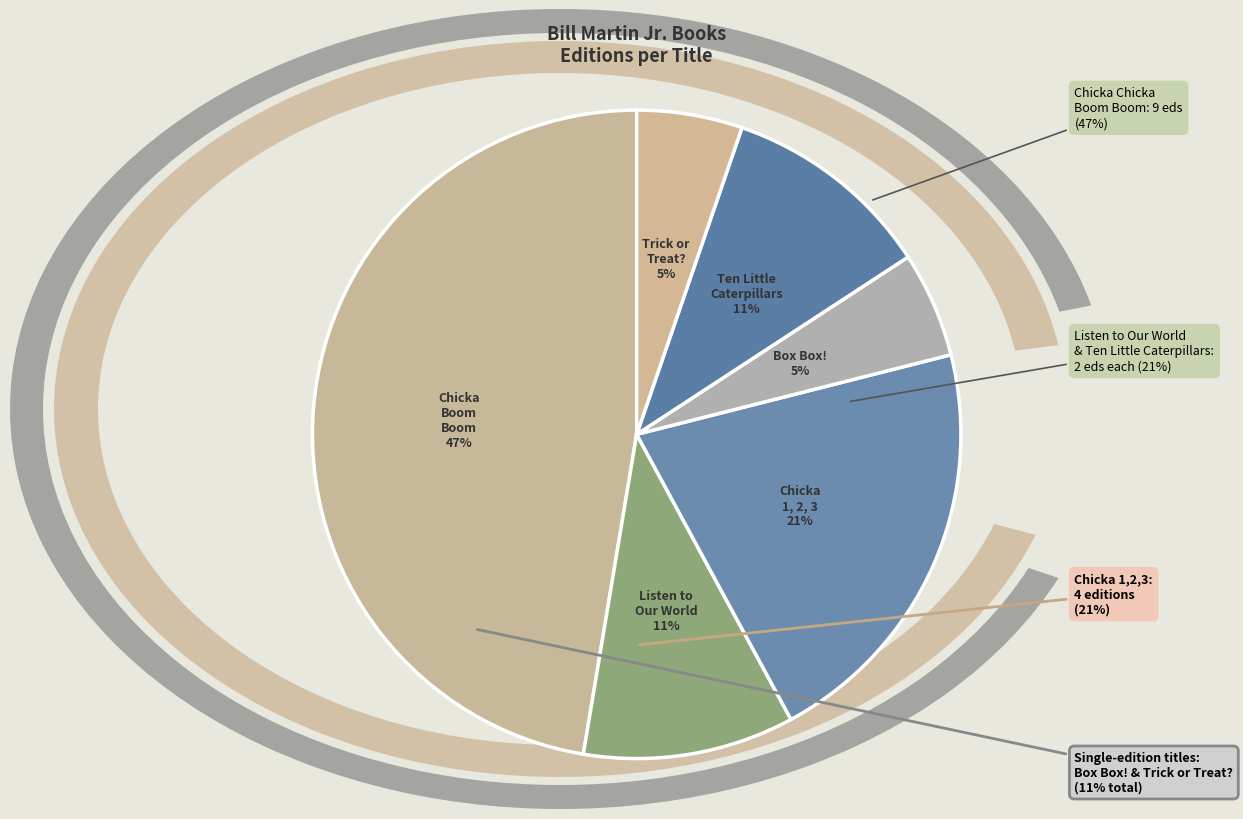

Count the number of slices in the pie.

6